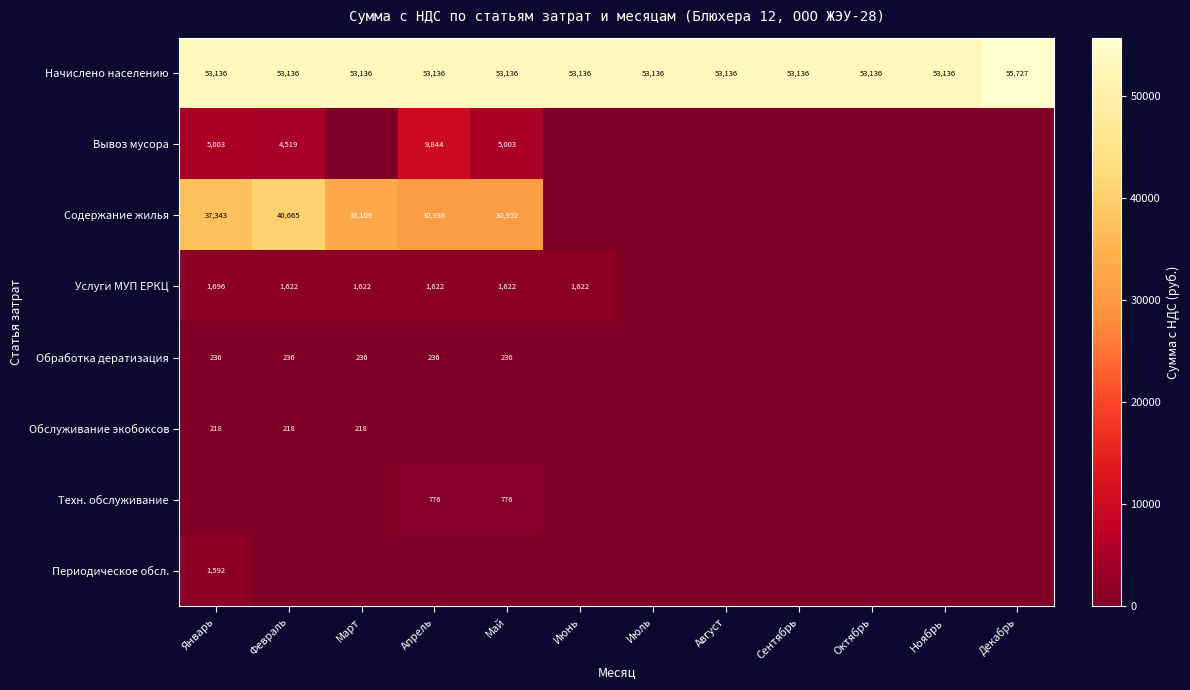

Where does the Услуги МУП ЕРКЦ series first go above 1621?

Январь